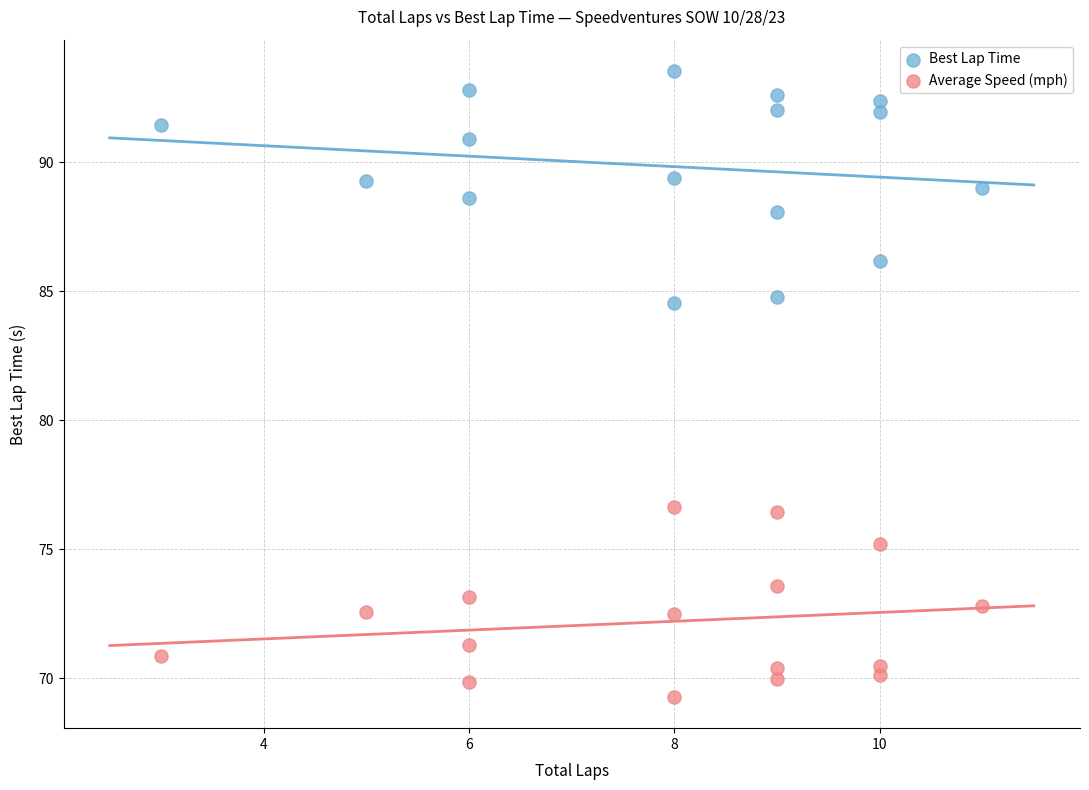

Across all data points, what is the range of X values (max minus min)?

8.0